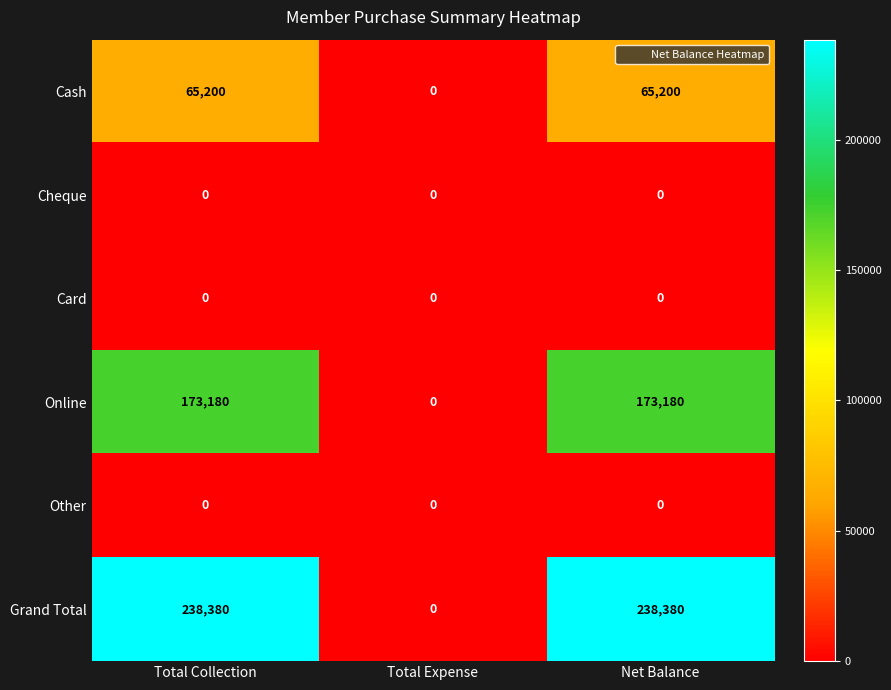

What is the difference between the Online values at Total Expense and Total Collection?

173180